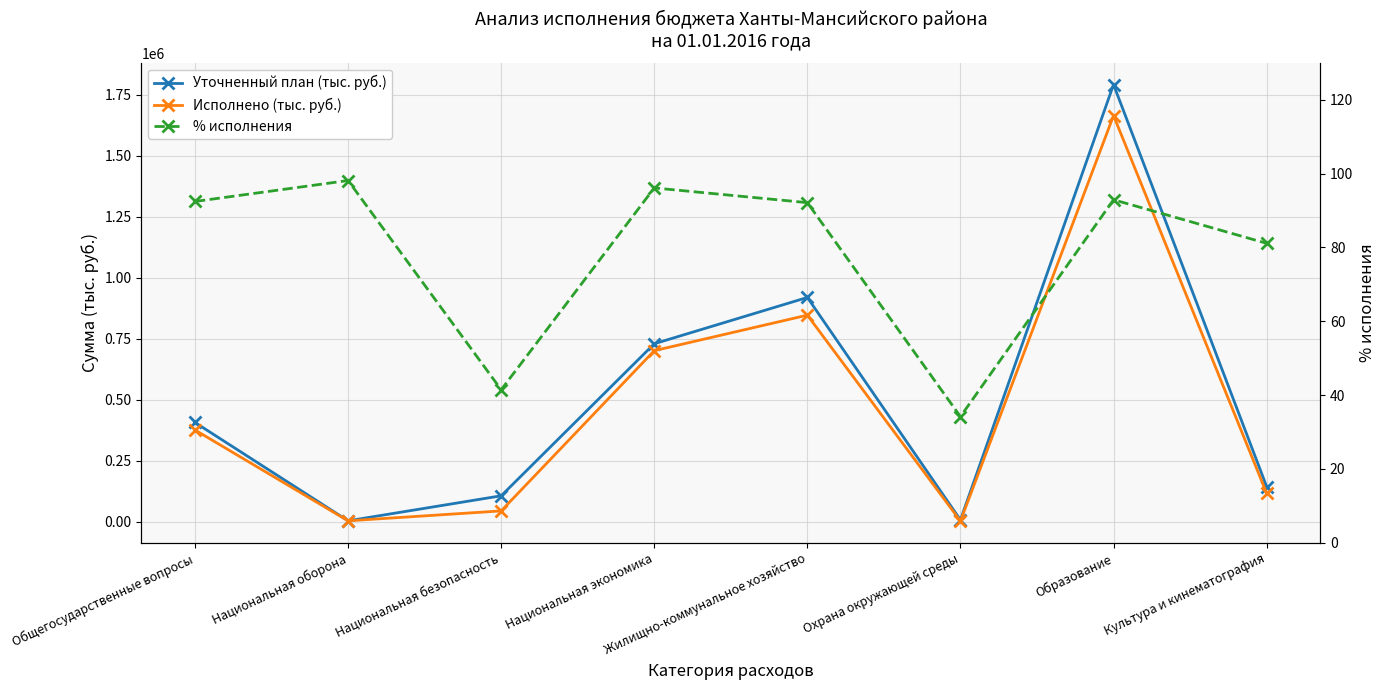

The value of Исполнено (тыс. руб.) at Образование is 2704433.5. True or false?

False